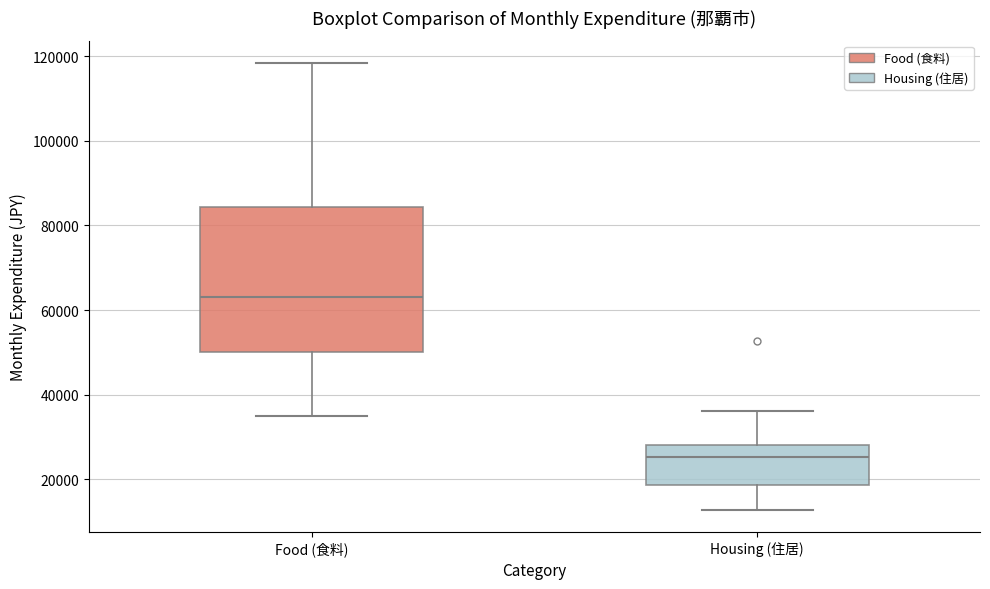

Reading left to right, transcribe this box plot: for each box, give where its median line is, the range the box spans, and where its two whiskers end, as read against the y-axis. The values are not printed on the chart, so give them approximately, as read against the axis.

Food (食料): median 64000, box 50000 to 84000, whiskers 36000 to 118000
Housing (住居): median 26000, box 18000 to 28000, whiskers 12000 to 36000